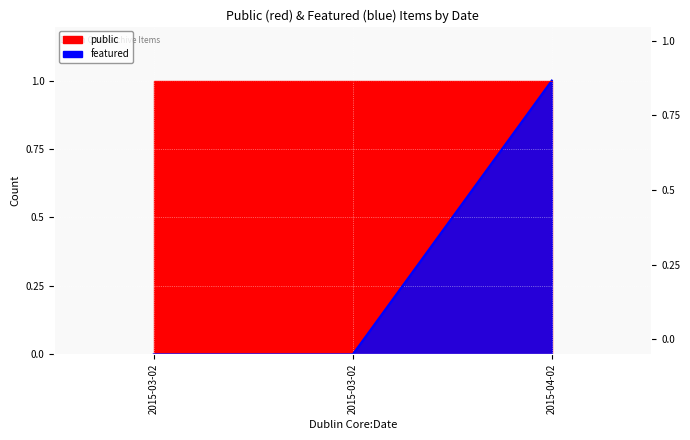

Rank the categories by value from highest to lowest.

2015-04-02, 2015-03-02, 2015-03-02